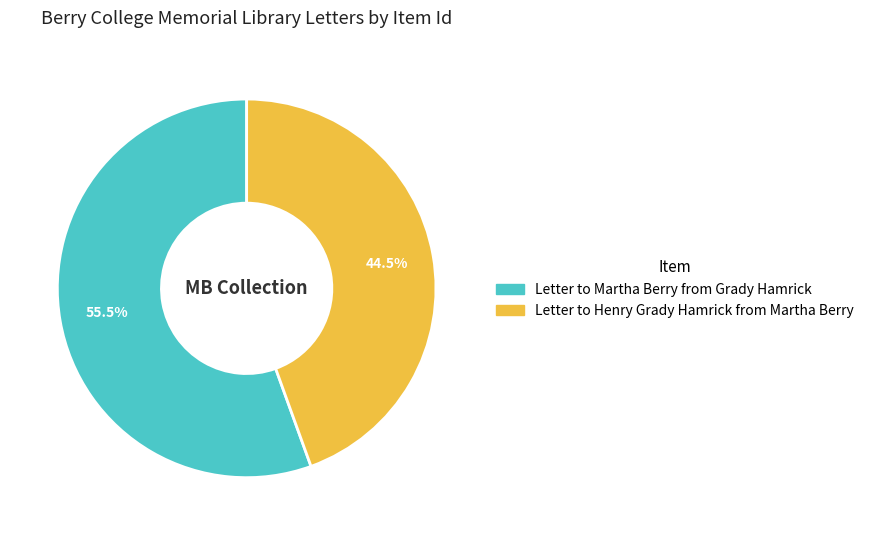

Rank the categories by value from lowest to highest.

Letter to Henry Grady Hamrick from Martha Berry, Letter to Martha Berry from Grady Hamrick